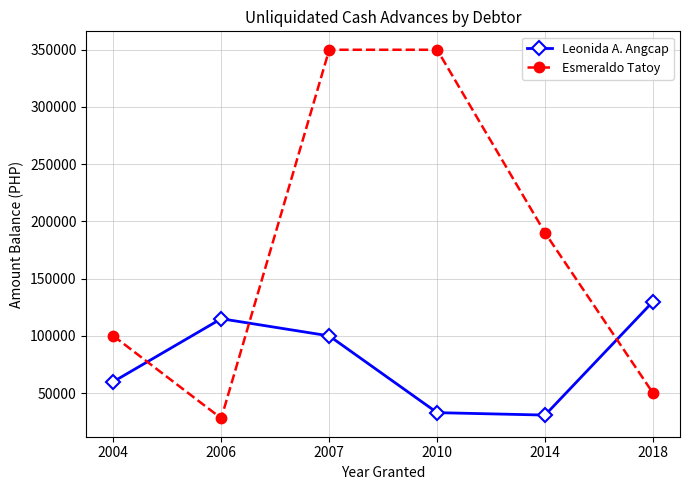

What value does the Esmeraldo Tatoy series have at 2006, to the nearest 100?

28000